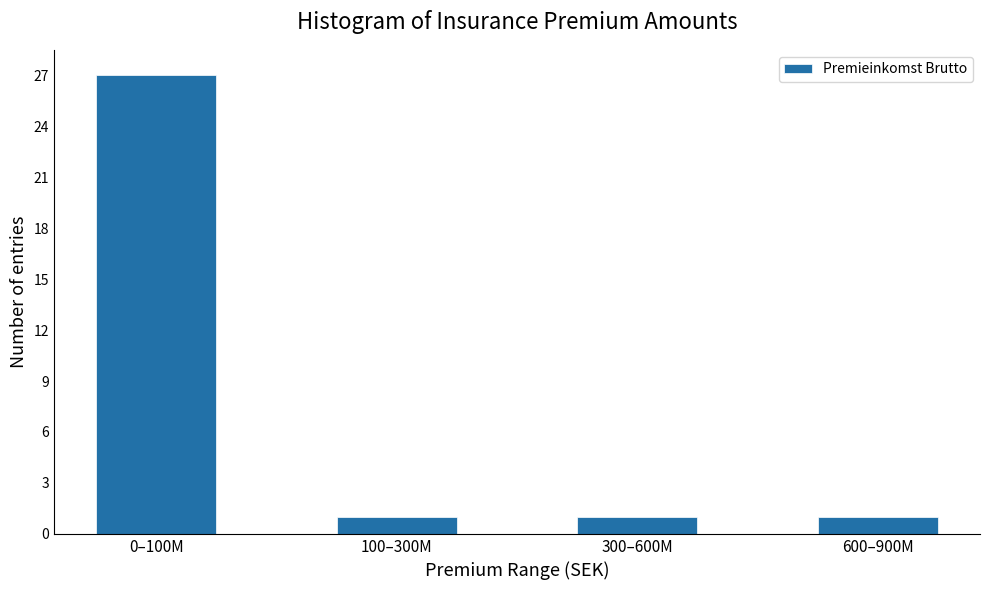

Reading left to right, transcribe all the data shown in this chart.

0–100M=27	100–300M=1	300–600M=1	600–900M=1